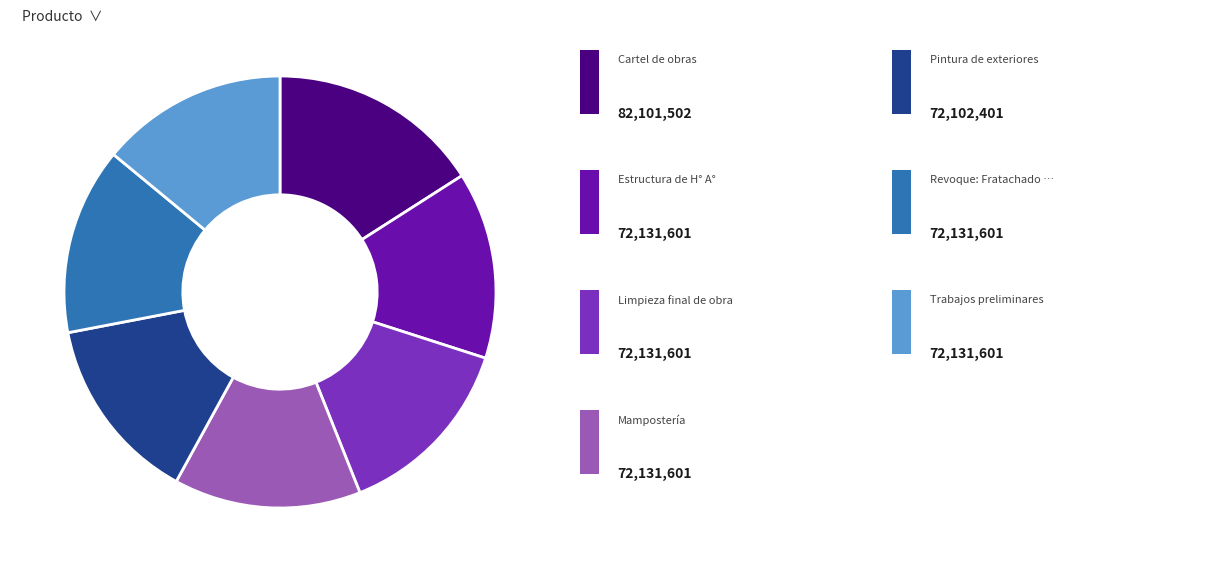

Is there any slice that represents more than half of the pie?

No